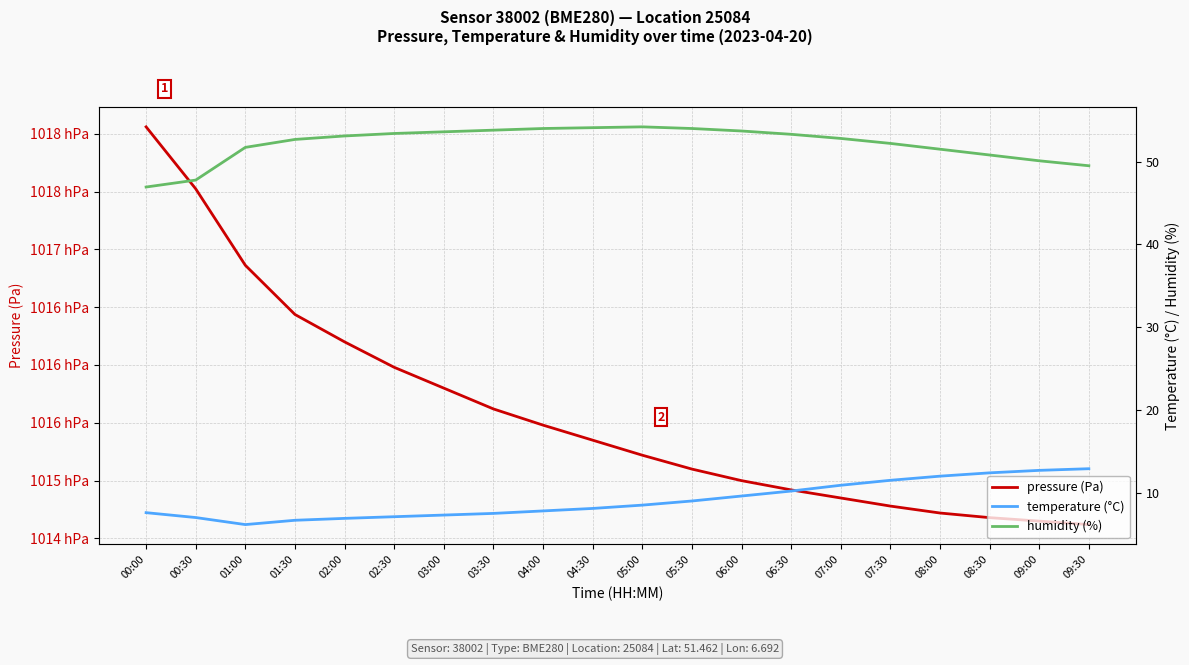

True or false: humidity (%) has more than 2 interior local peaks.

False